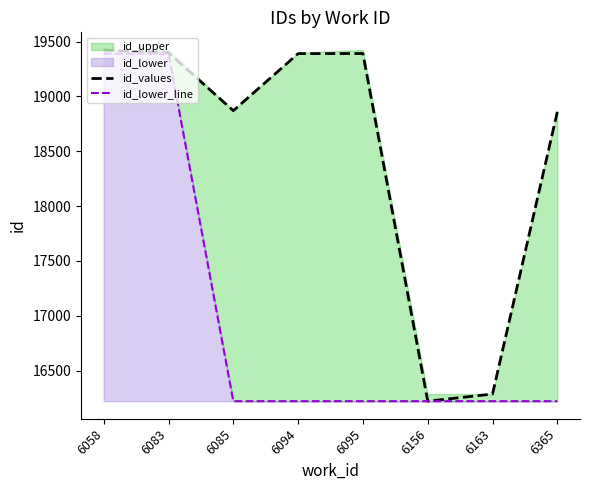

Rank the series at 6094 from lowest to highest value.

id_lower_line, id_values